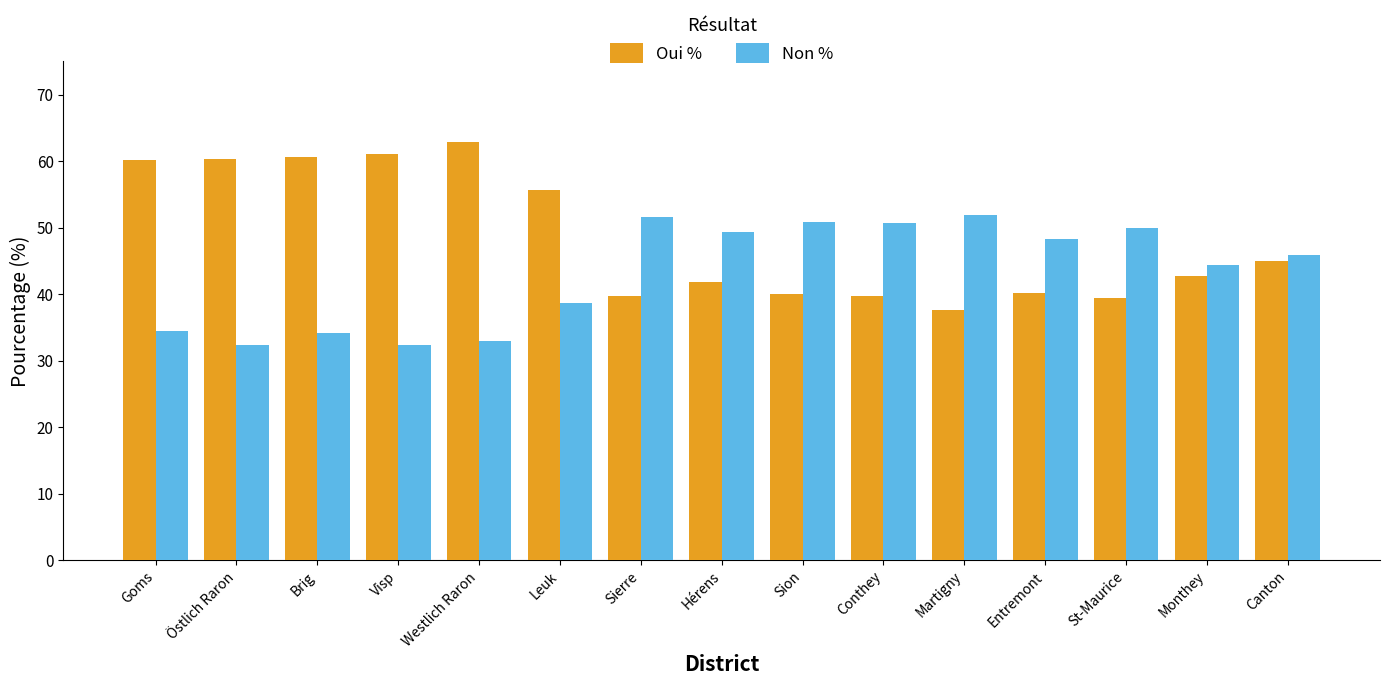

List the series in order of their peak value, lowest first.

Non %, Oui %